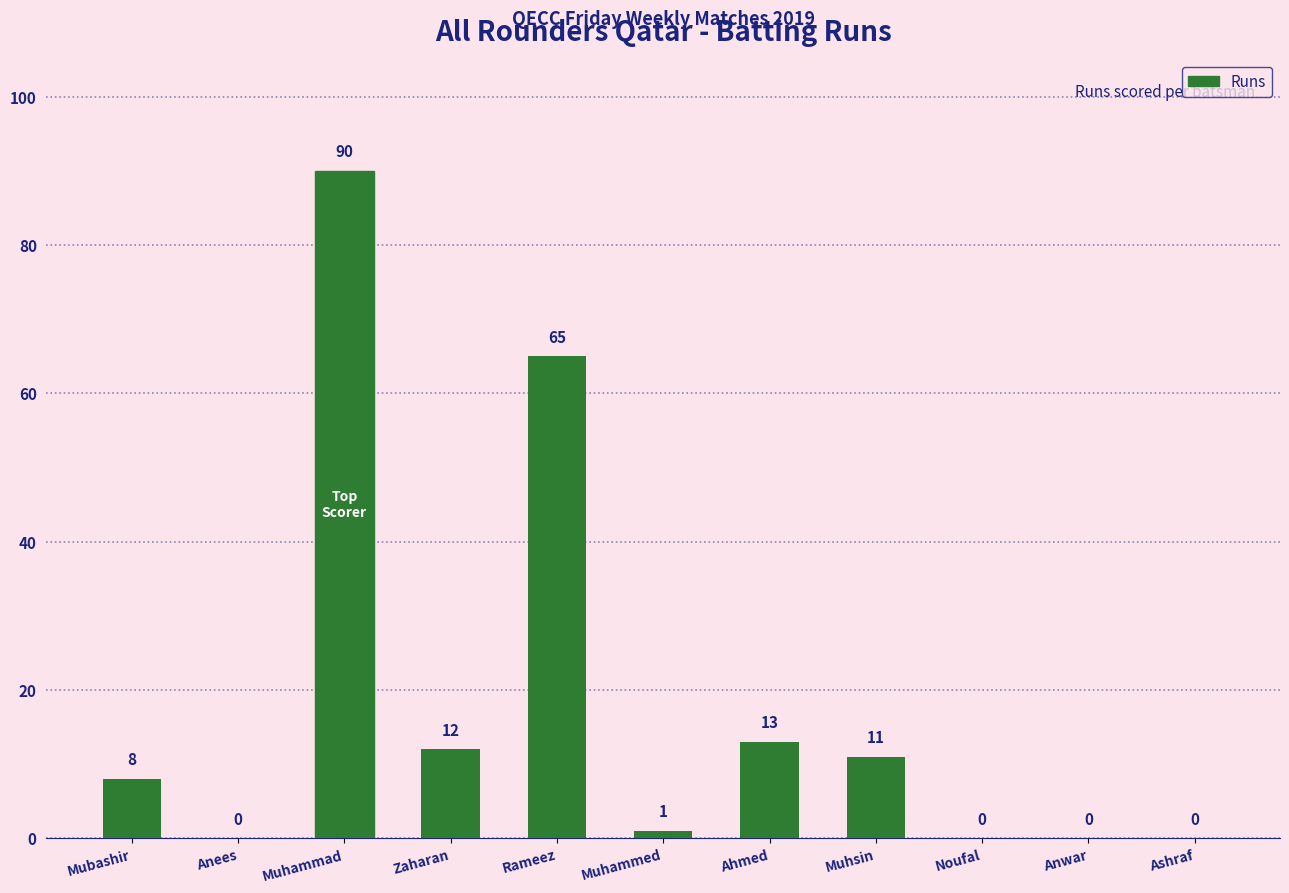

The value at Zaharan is 12. True or false?

True